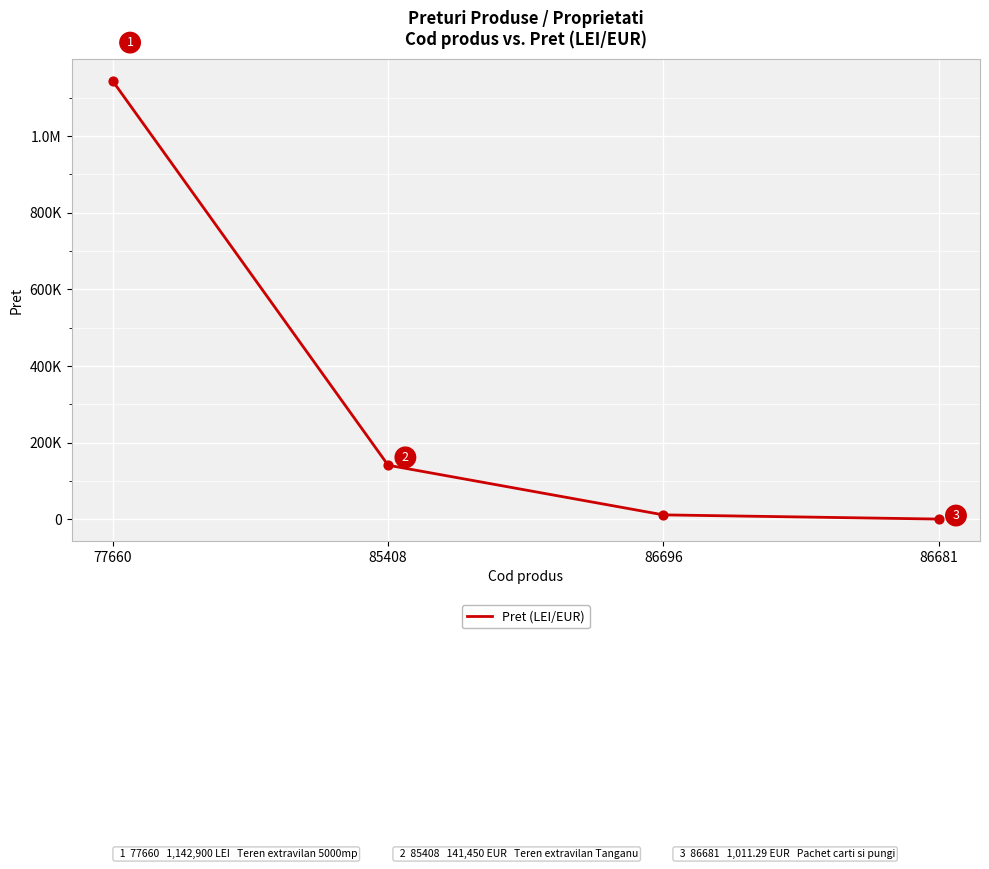

What is the change in value from 77660 to 86696?

-1130943.0